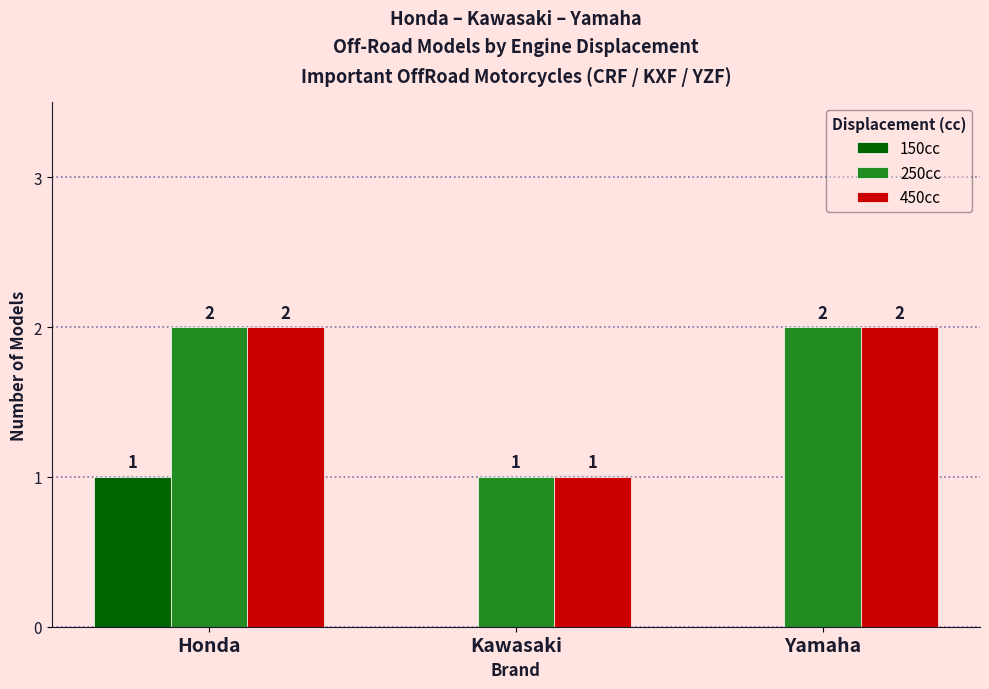

The 250cc series shows 2 at Honda. True or false?

True